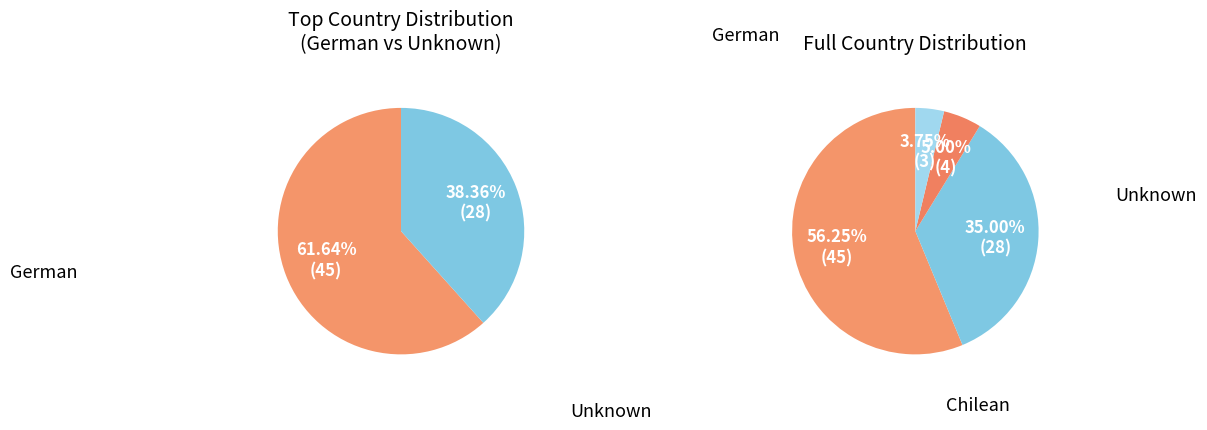

True or false: German accounts for 1% of the total.

False